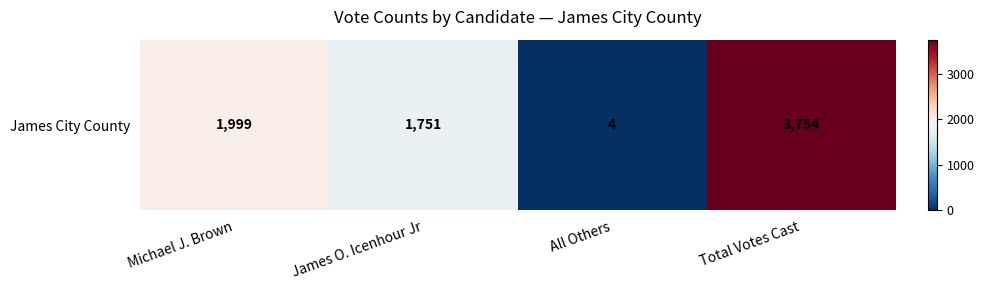

What is the sum of all values?

7508